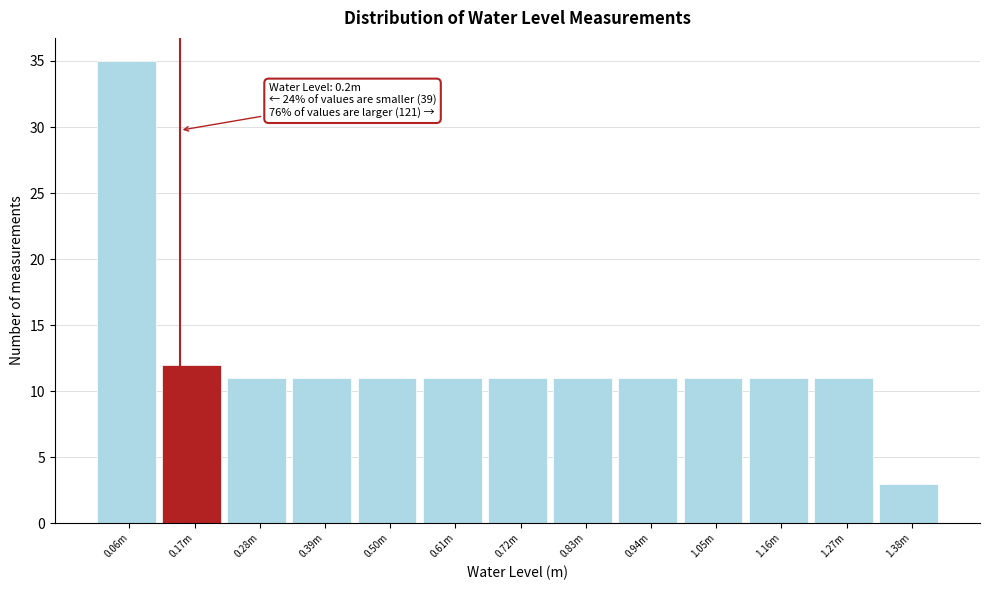

Reading right to left, what are all the values shown in this chart?

1.38m=3	1.27m=11	1.16m=11	1.05m=11	0.94m=11	0.83m=11	0.72m=11	0.61m=11	0.50m=11	0.39m=11	0.28m=11	0.17m=12	0.06m=35